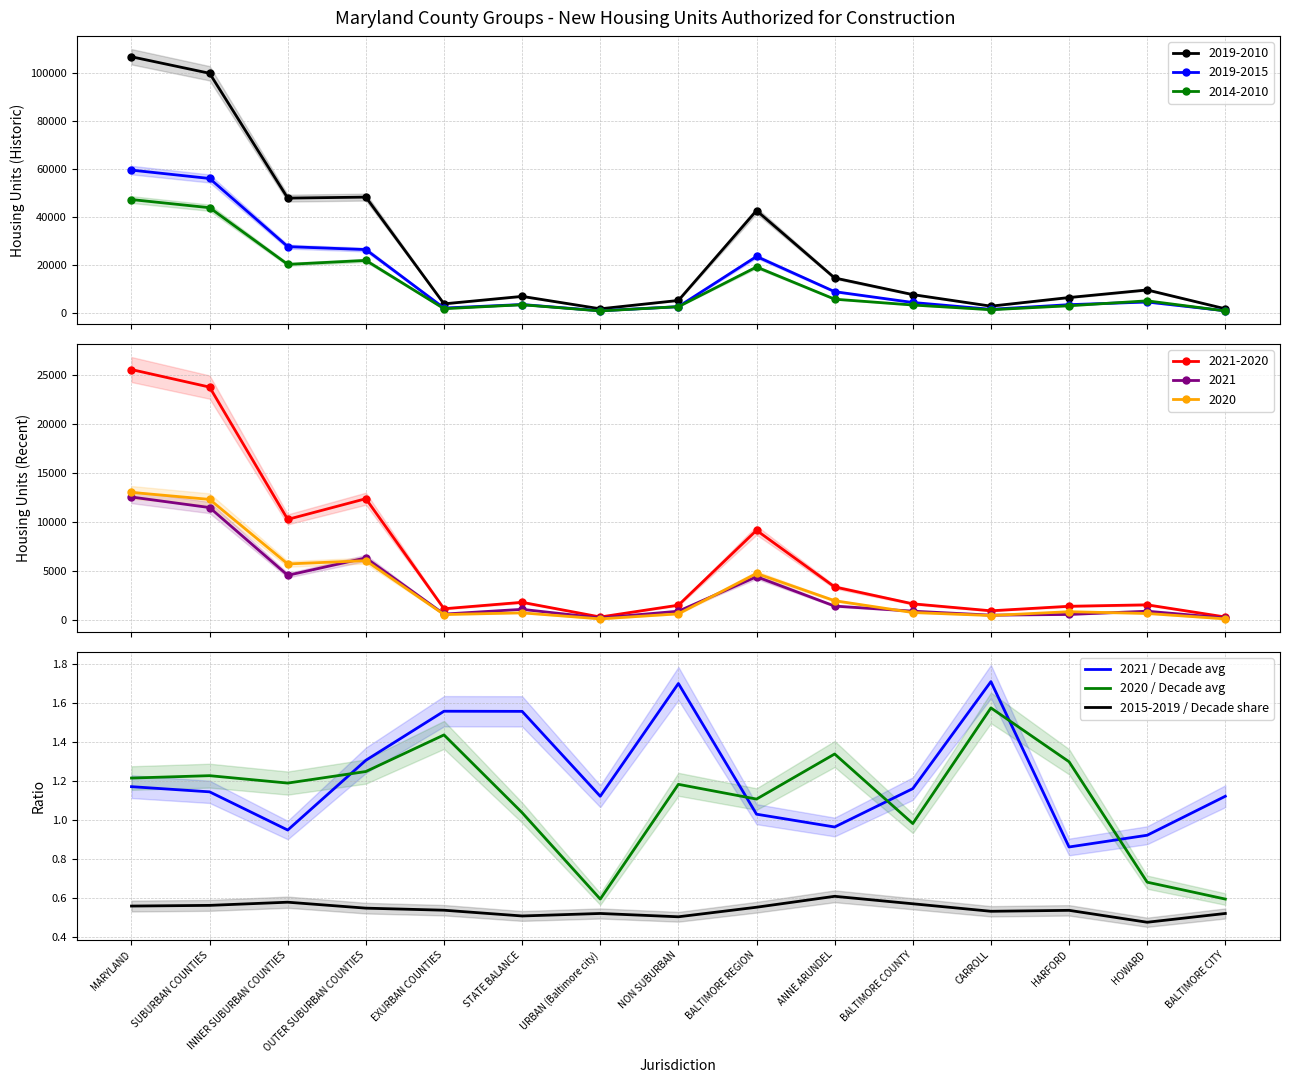

Is it true that 2015-2019 / Decade share equals 0.8 at NON SUBURBAN?

False